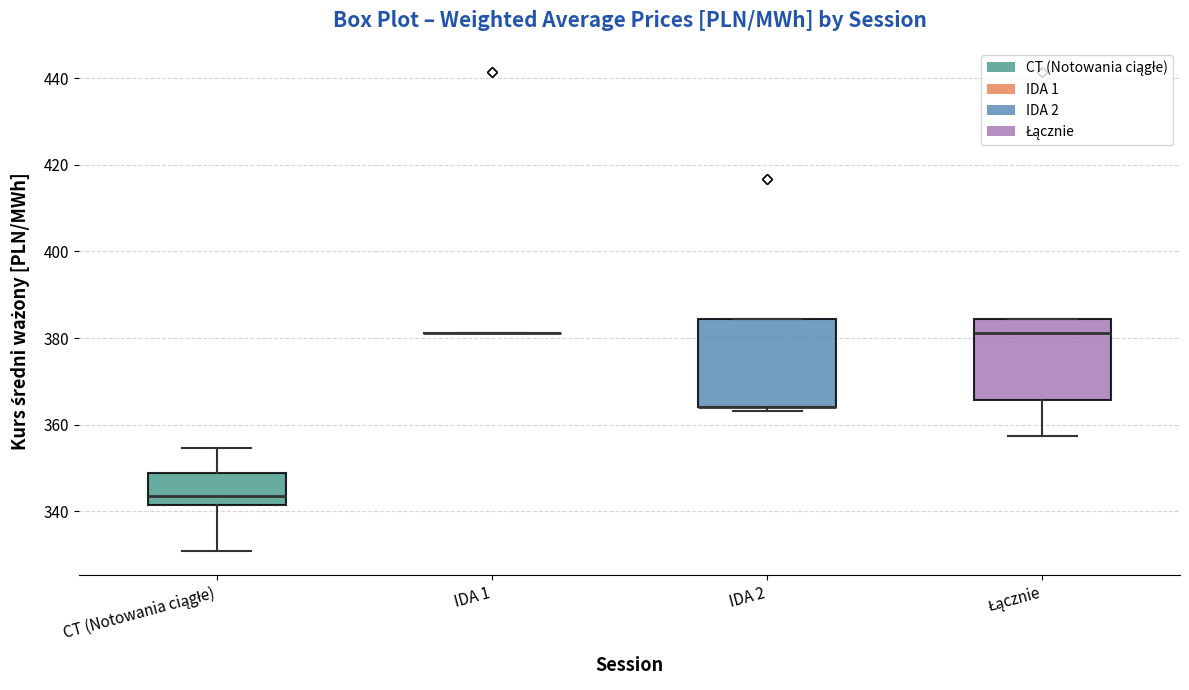

Reading left to right, transcribe this box plot: for each box, give where its median line is, the range the box spans, and where its two whiskers end, as read against the y-axis. The values are not printed on the chart, so give them approximately, as read against the axis.

CT (Notowania ciągłe): median 344, box 342 to 348, whiskers 330 to 354
IDA 1: box collapsed to a line at 382, whiskers 382 to 382
IDA 2: median 364 (drawn on the box's lower edge), box 364 to 384, whiskers 364 (just below the box's lower edge) to 384
Łącznie: median 382, box 366 to 384, whiskers 358 to 384